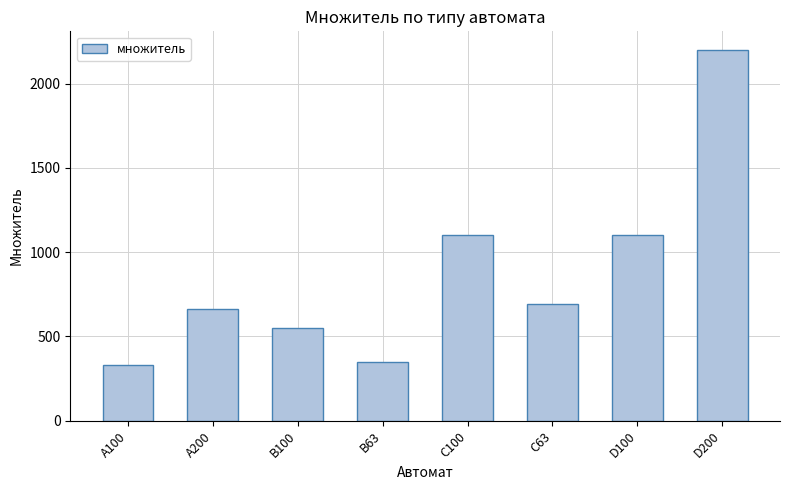

How many data points are less than 693?

4